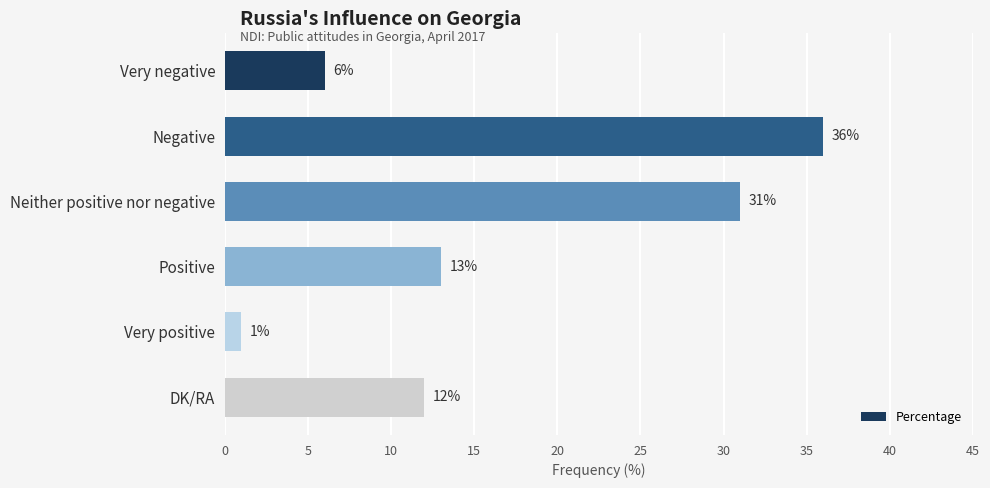

Reading top to bottom, transcribe all the data shown in this chart.

6	36	31	13	1	12